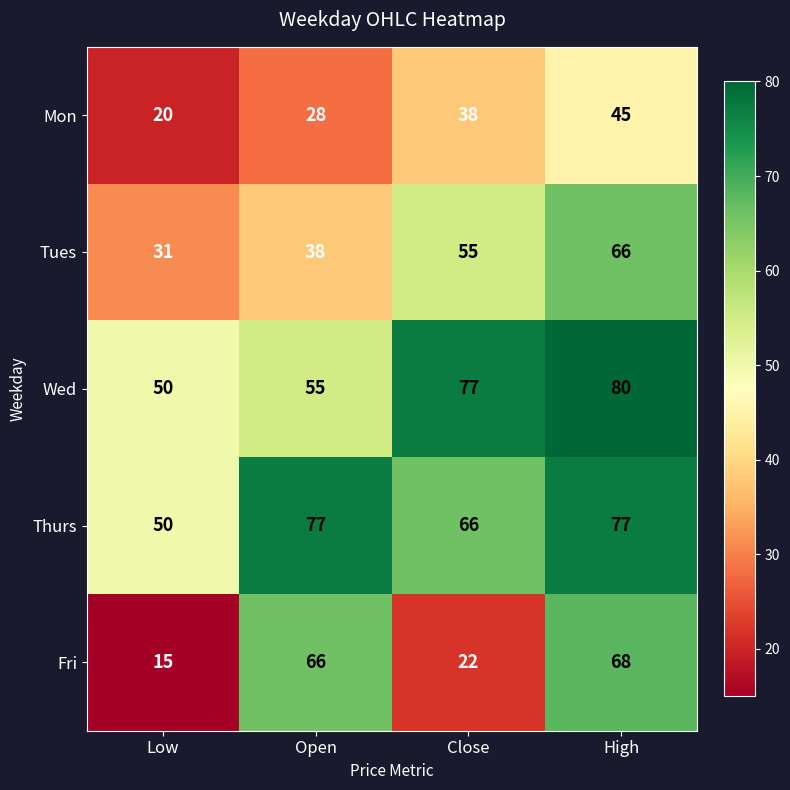

Is it true that Mon equals 45 at High?

True